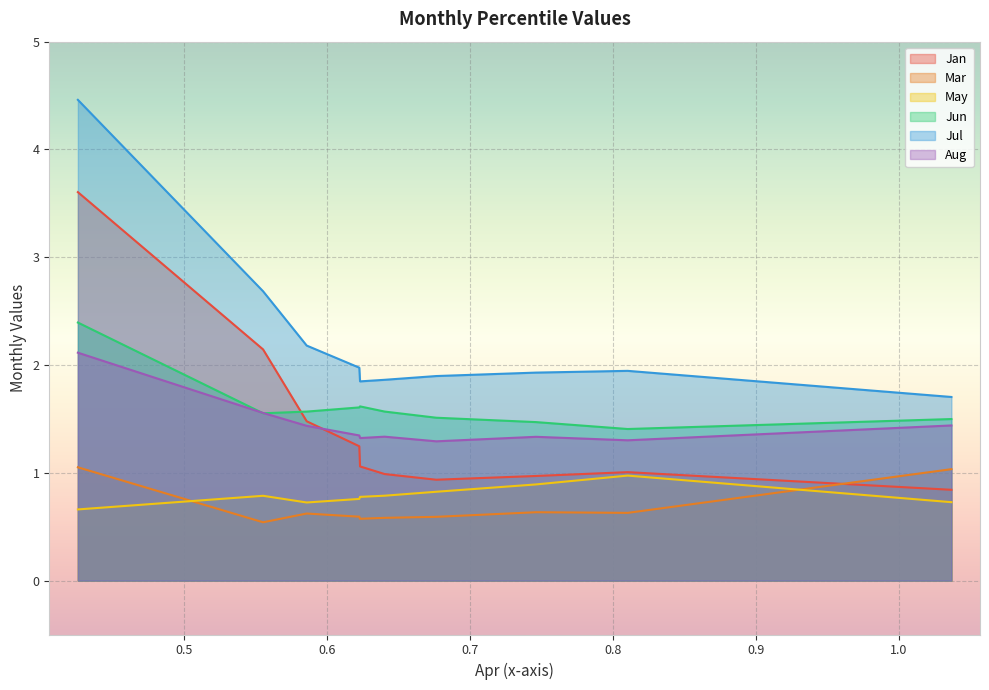

What is the lowest value of the Jul series?

1.7